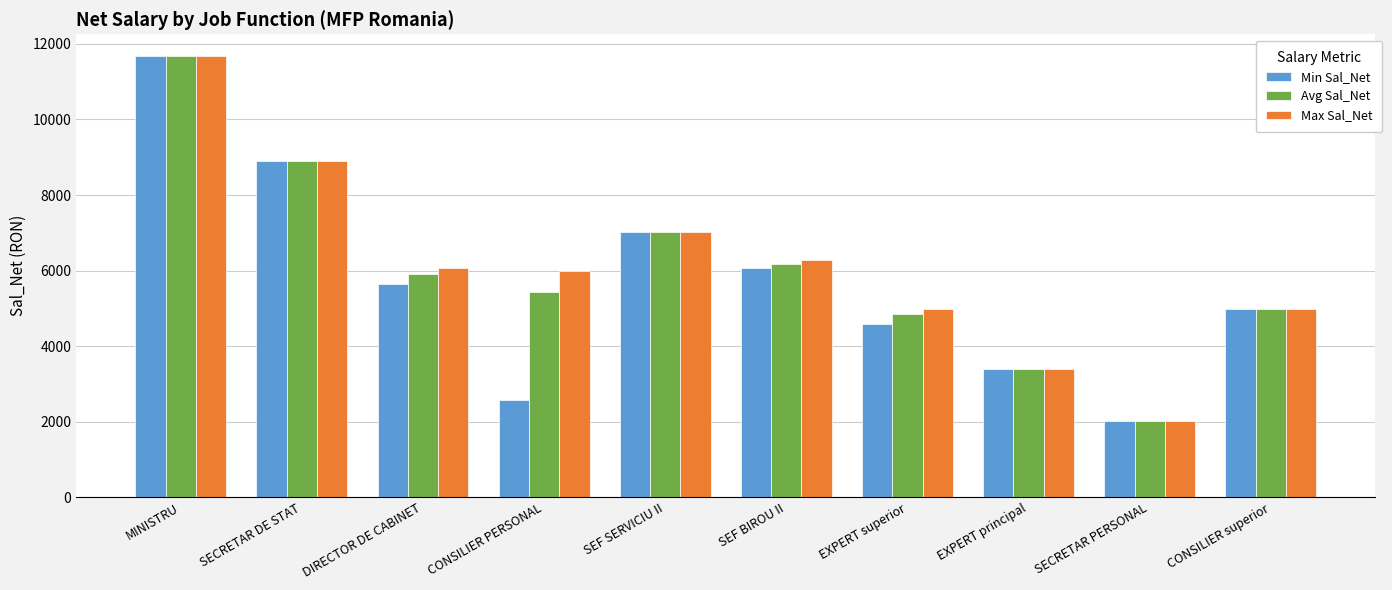

The value of Min Sal_Net at EXPERT principal is 3392. True or false?

True